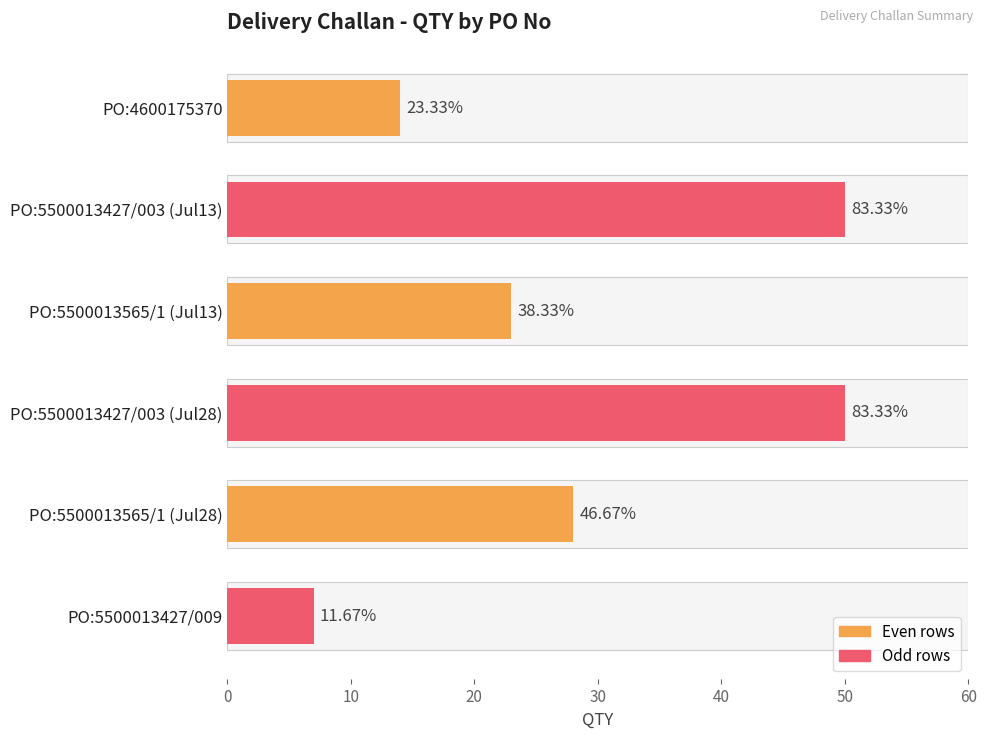

Reading left to right, what are all the values shown in this chart?

14	50	23	50	28	7